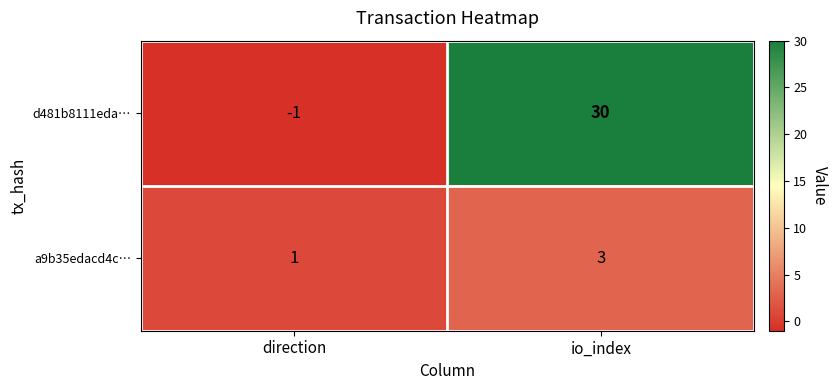

At direction, list the series in order from largest to smallest.

a9b35edacd4c…, d481b8111eda…